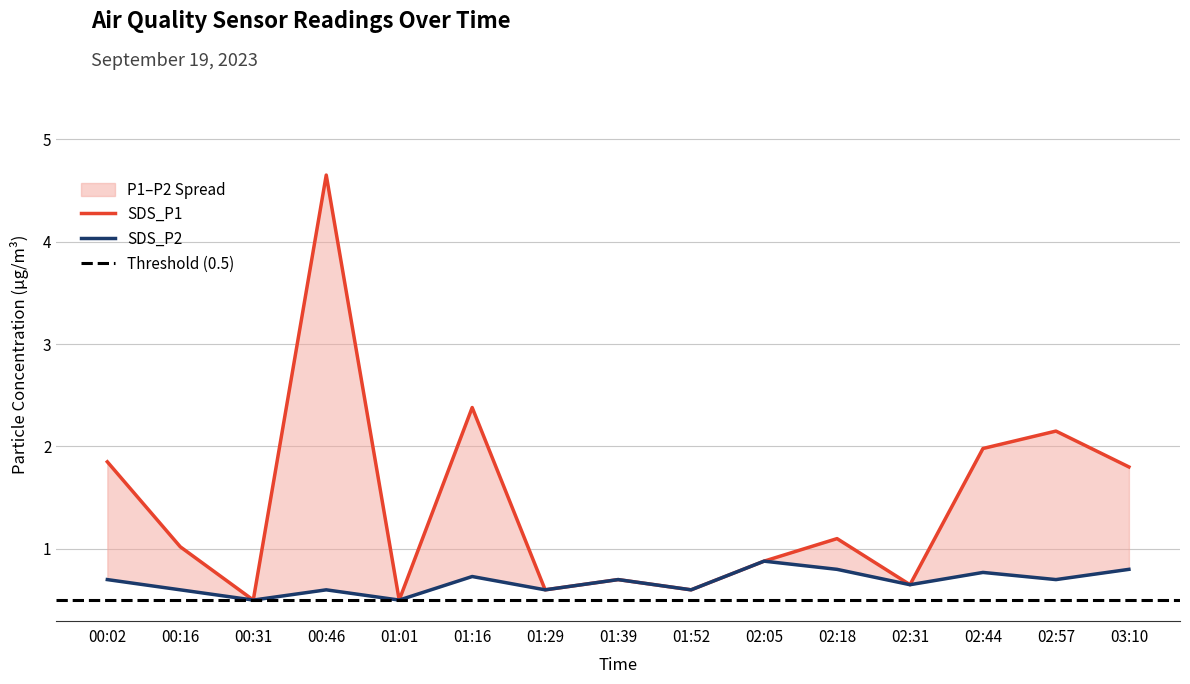

At which category does the chart reach its minimum across all series?

00:31